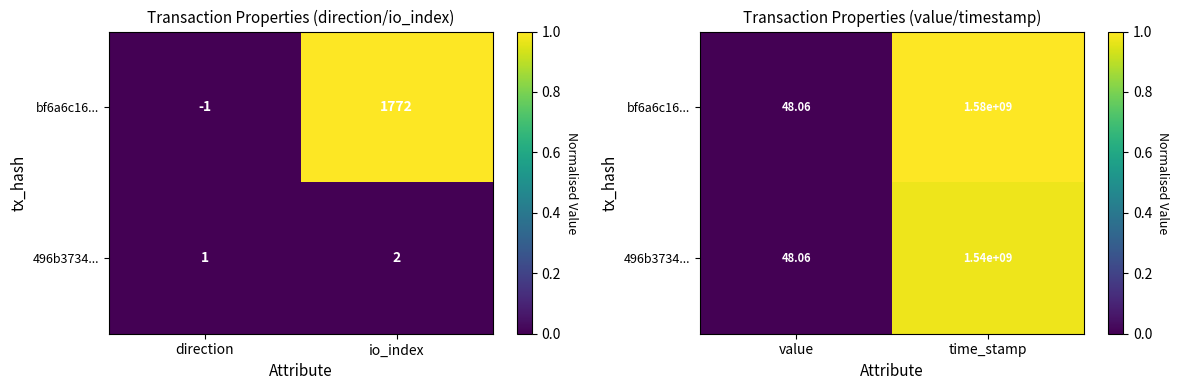

How many values in the bf6a6c16... series are below 1?

1